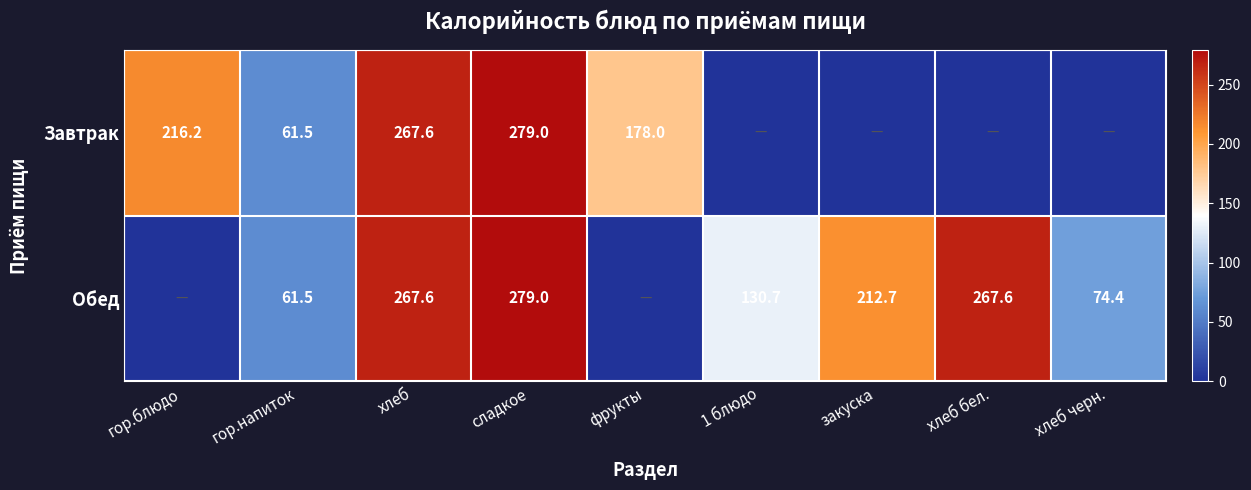

Is the value of Обед at хлеб бел. greater than the value of Завтрак at сладкое?

No